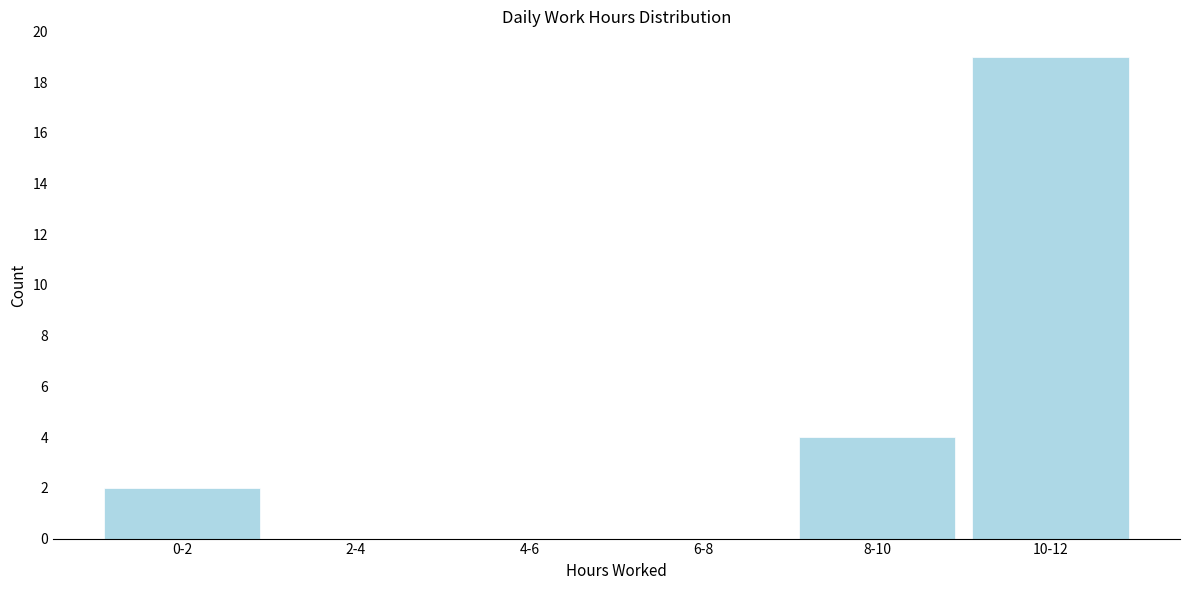

Reading left to right, list all the values displayed in this chart.

0-2=2	2-4=0	4-6=0	6-8=0	8-10=4	10-12=19